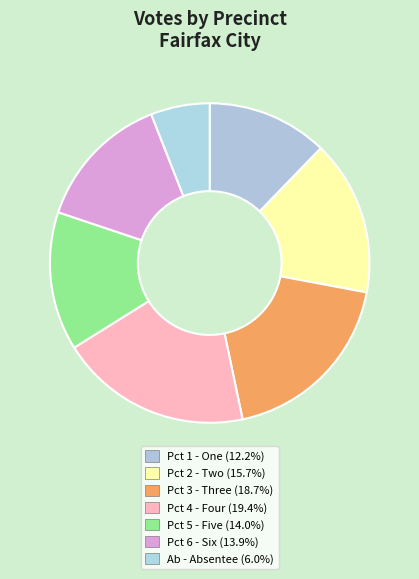

How much of the chart is everything except Pct 4 - Four?

80.6%